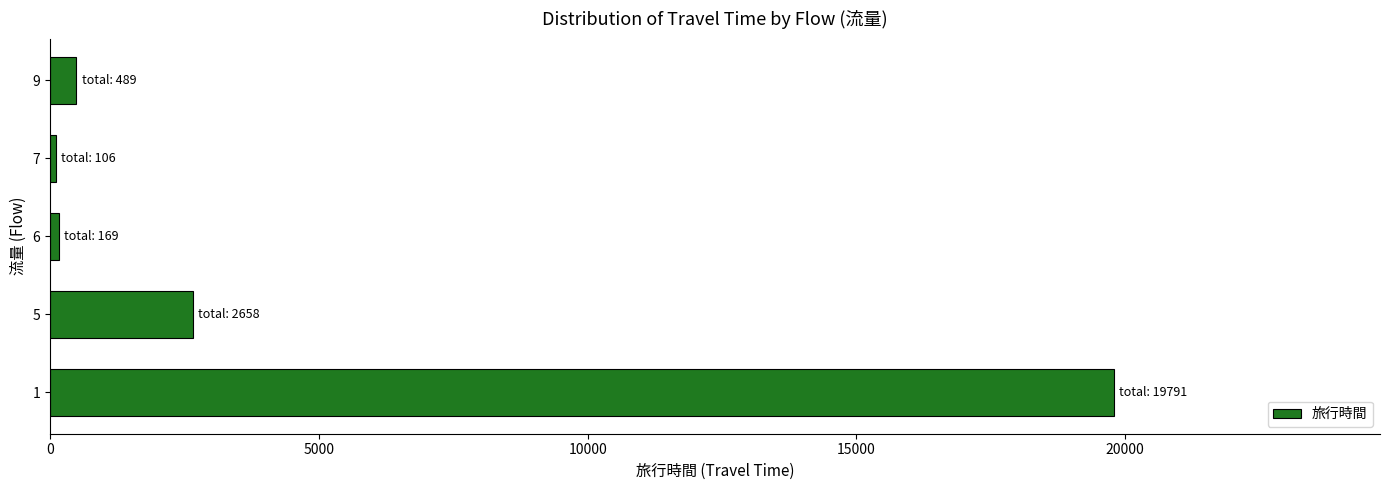

What is the greatest value displayed?

19791